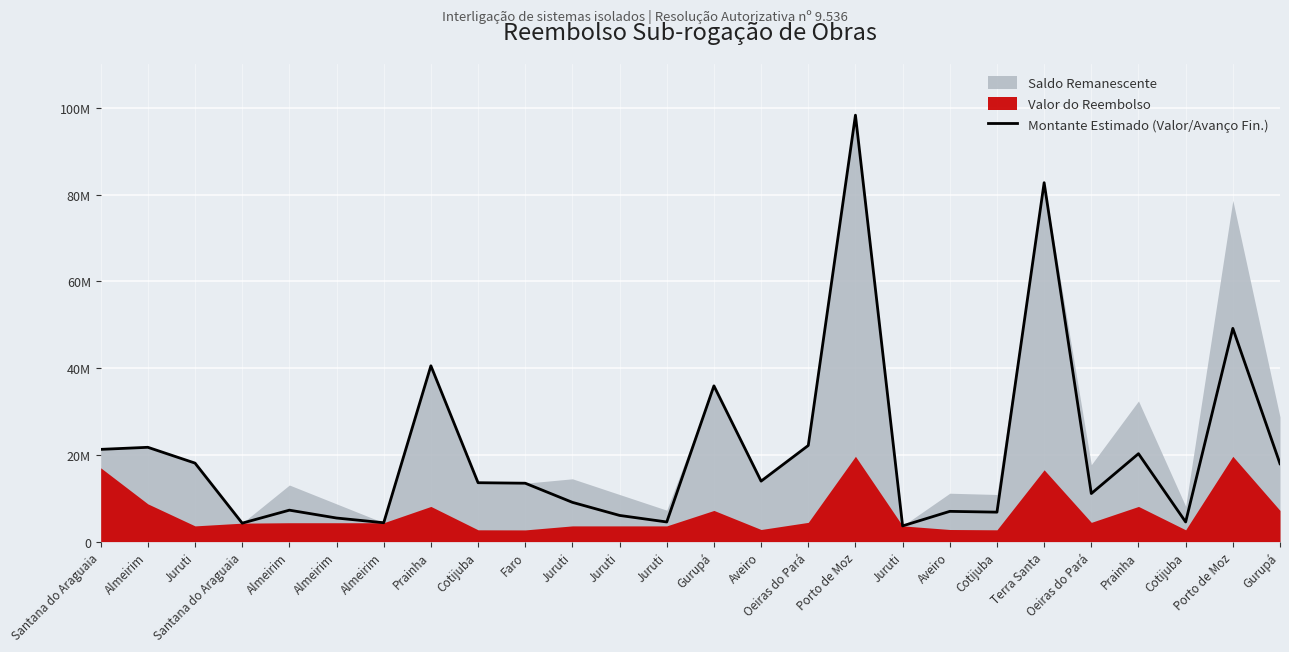

What is the difference between the values at Gurupá and Cotijuba?

4379634.5